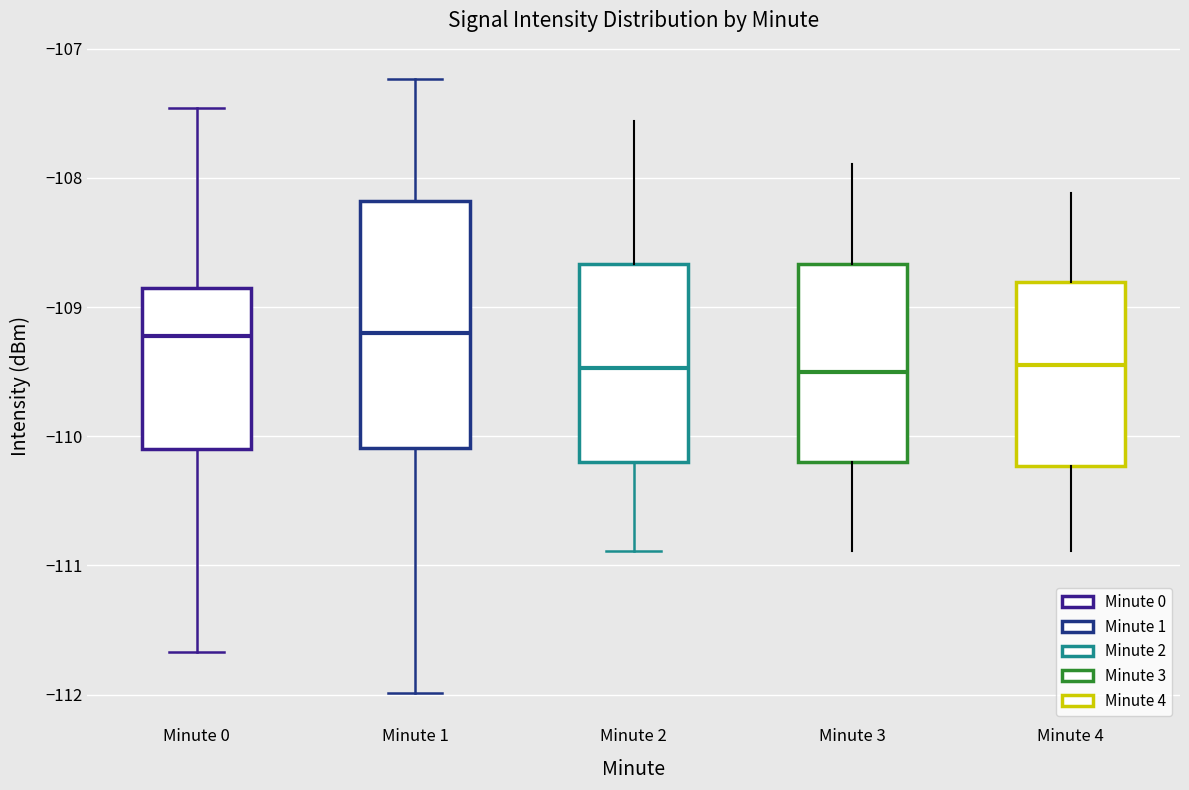

Comparing the boxes themselves (not the whiskers), which one is the tallest?

Minute 1